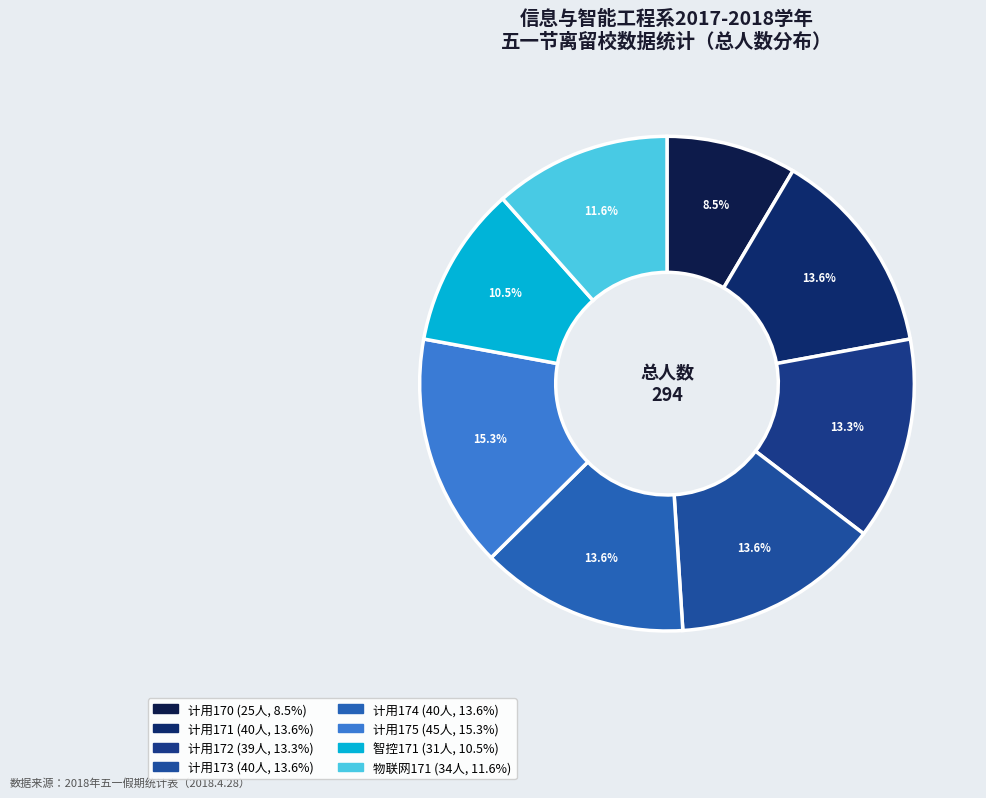

Is there any slice that represents more than half of the pie?

No